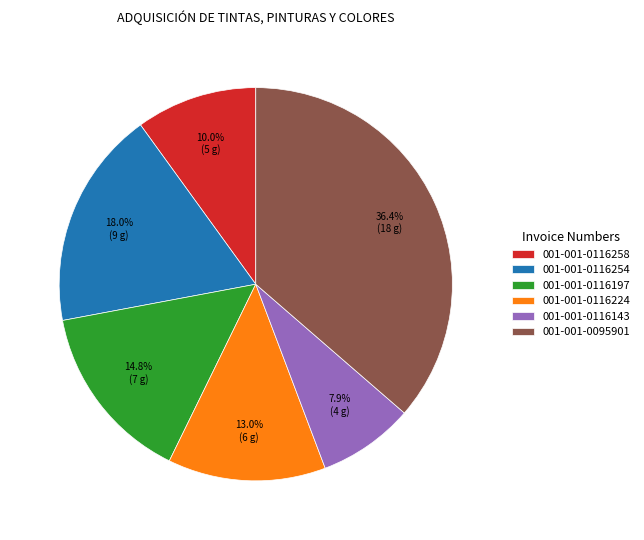

To the nearest percent, what percentage of the pie is 001-001-0116254?

18%